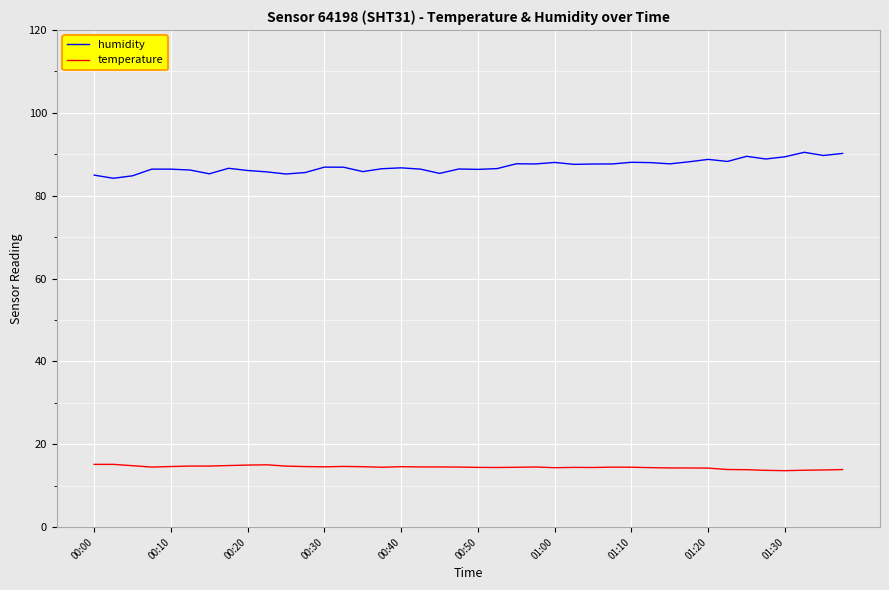

Rank the series by their maximum value, from highest to lowest.

humidity, temperature